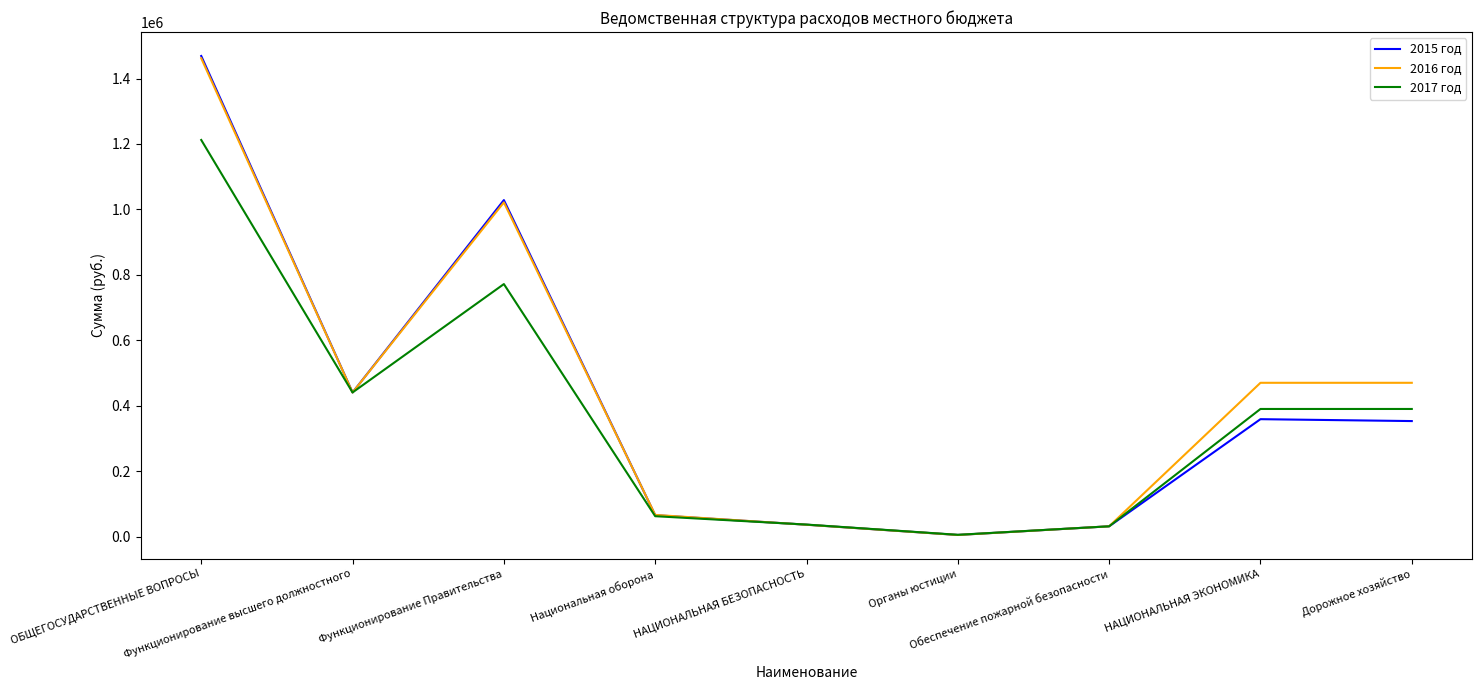

What is the greatest value displayed?

1469000